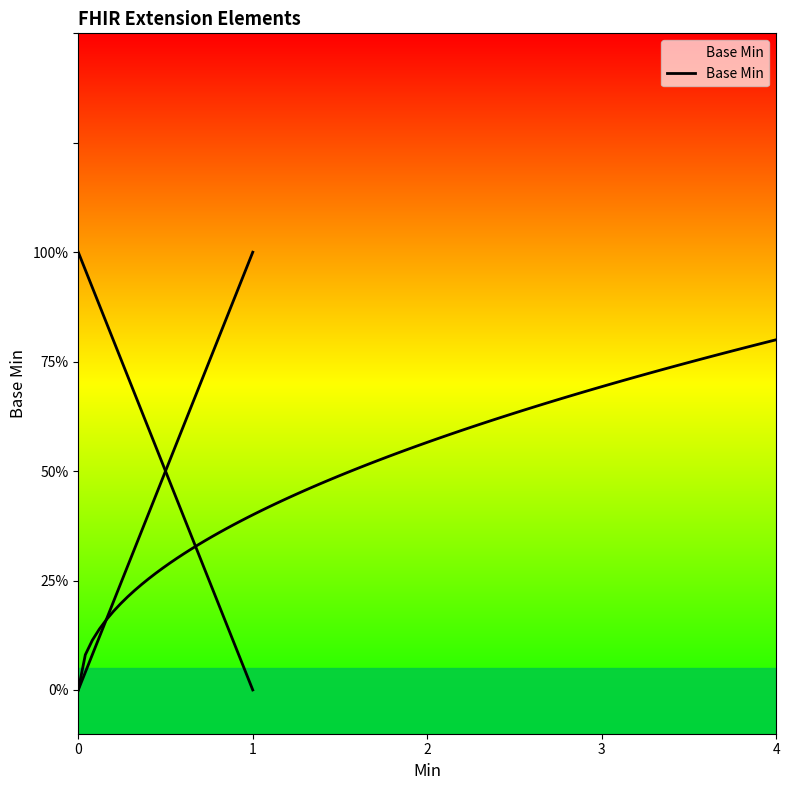

What is the difference between the maximum and minimum values?

1